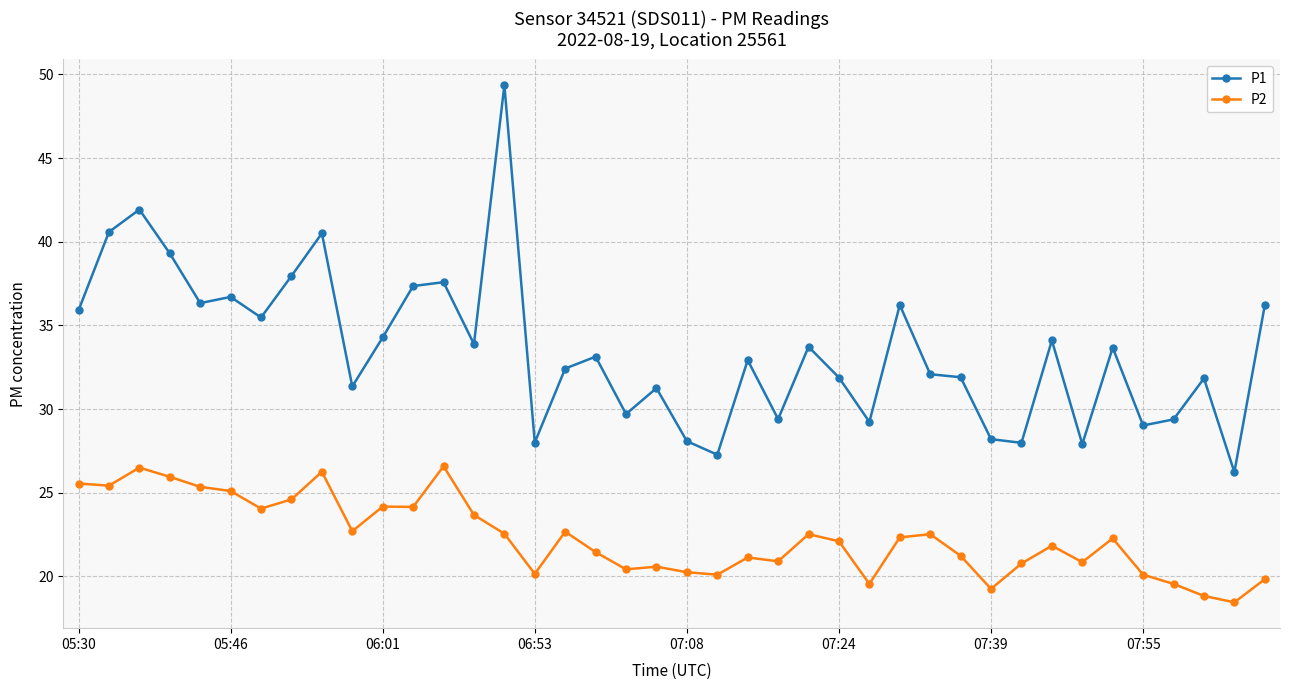

What is the value of the P2 point at the 23rd from the left?

21.1